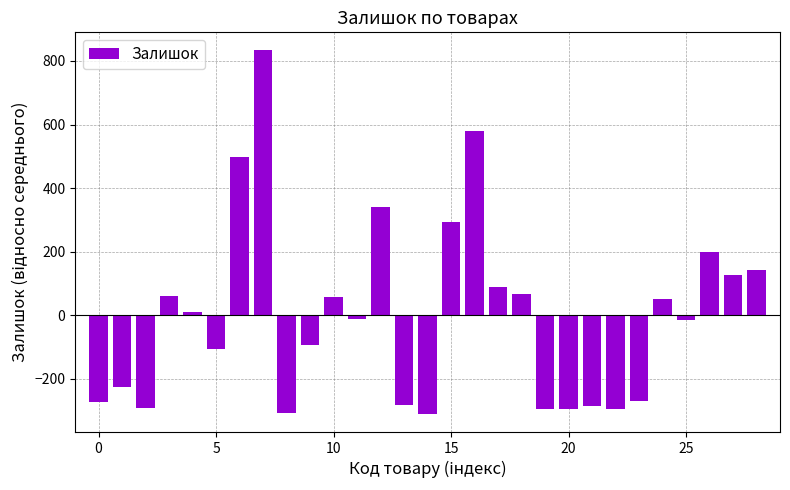

What is the difference between the maximum and second lowest values?

1141.0